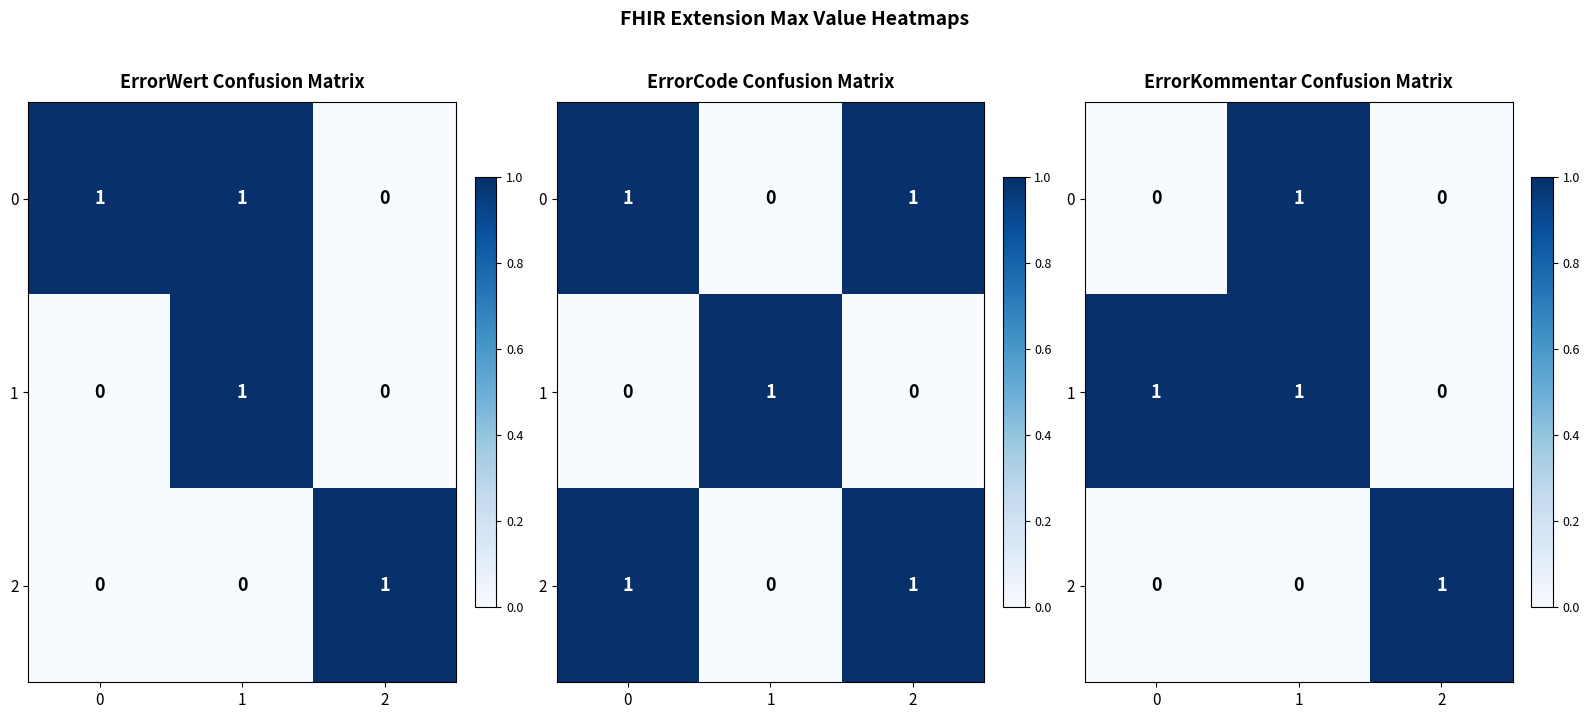

List the series in order of their peak value, highest first.

0, 1, 2